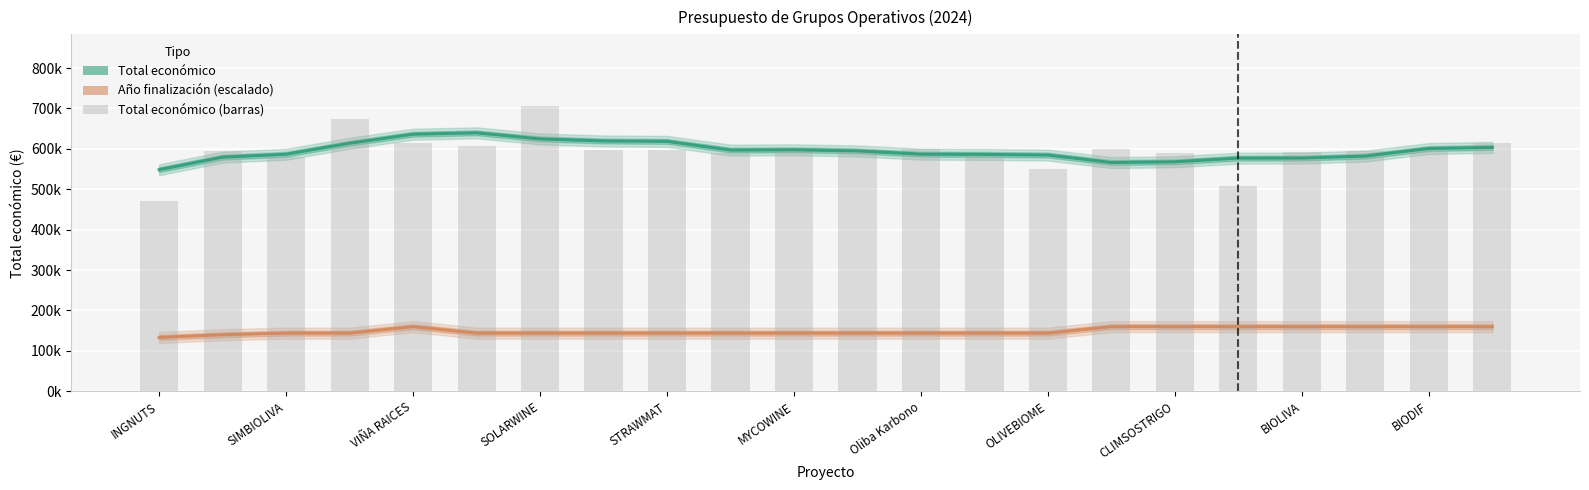

What is the sum of all Año de finalización (scaled) values?

3281333.3